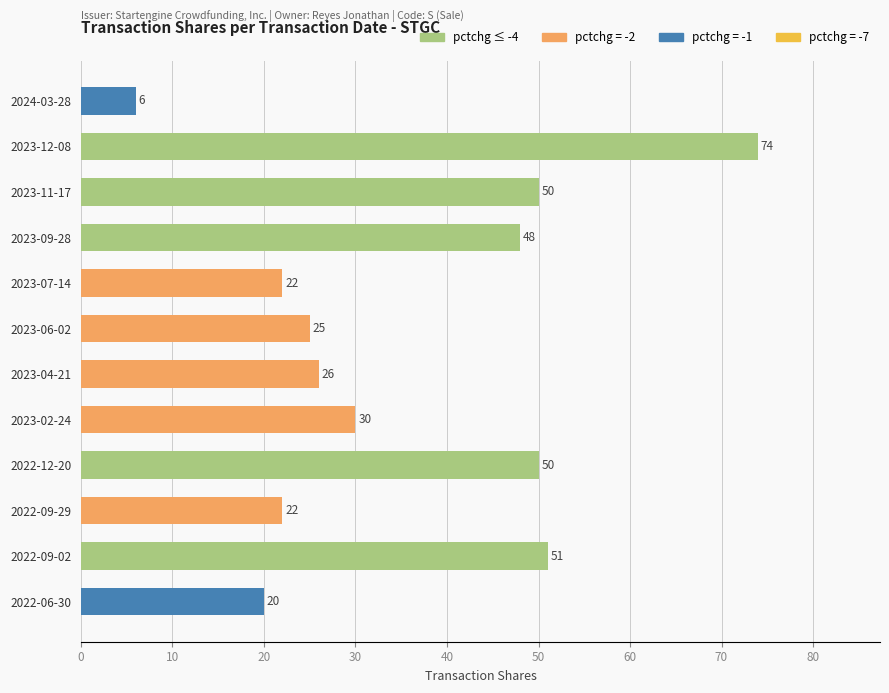

Which category has the highest value across all series?

2023-12-08